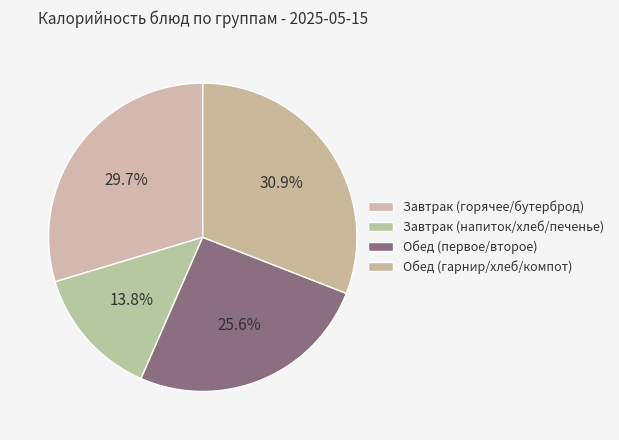

Count the number of slices in the pie.

4